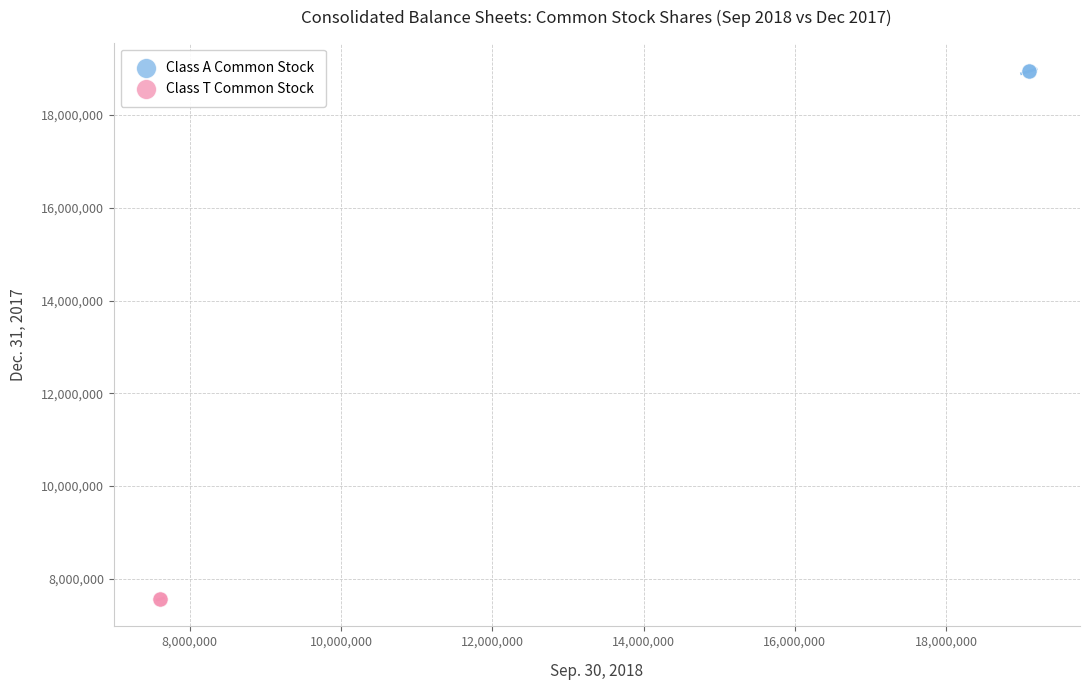

Which series reaches the minimum Y coordinate?

Class T Common Stock